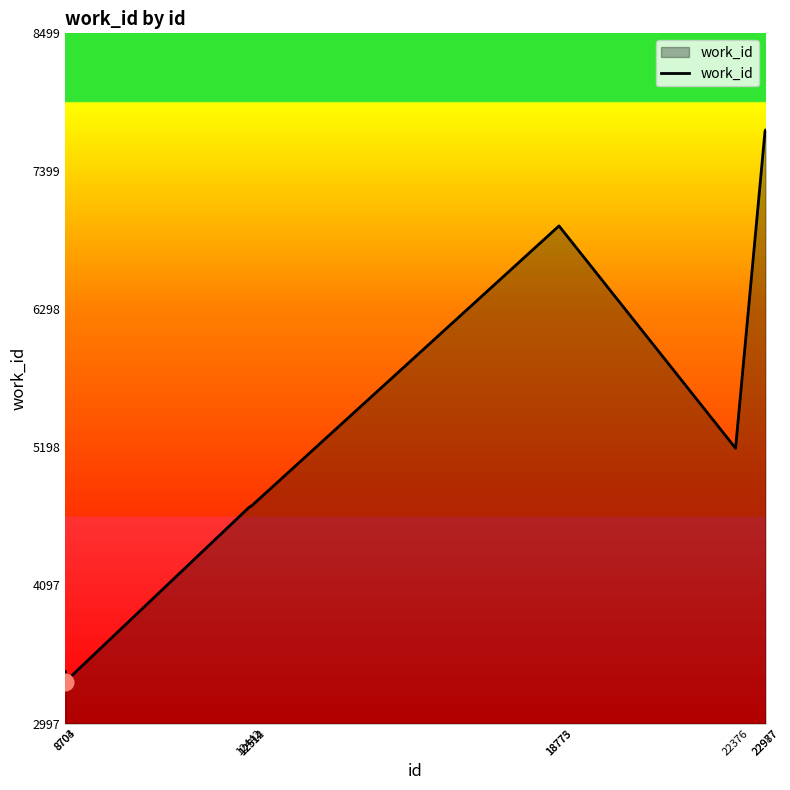

The value at 22987 is 7727. True or false?

True